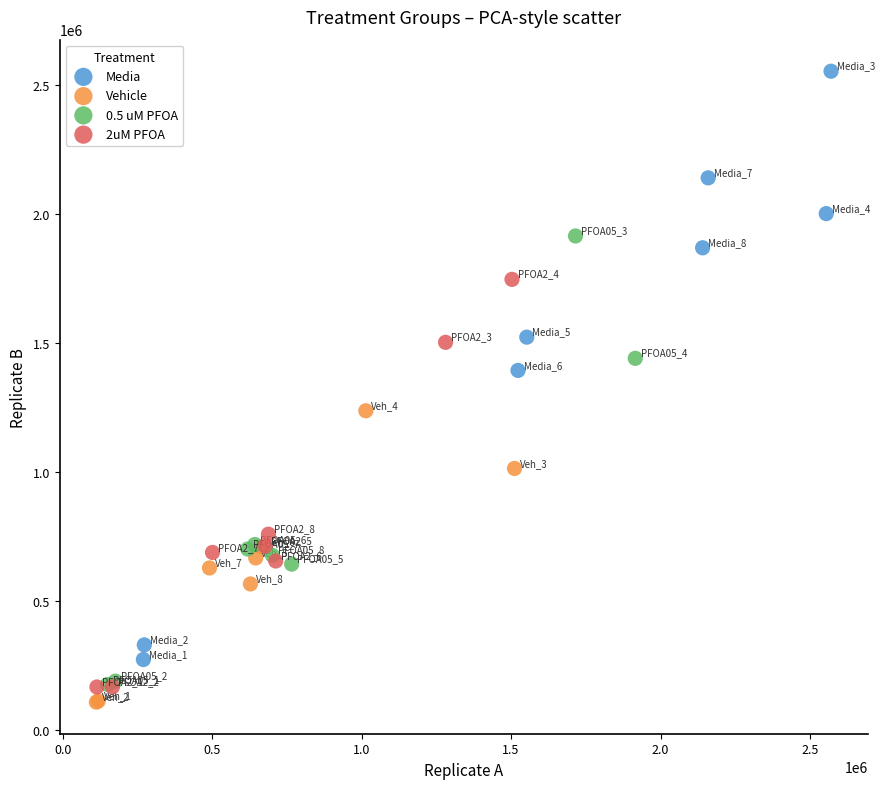

What are all the series names shown in the legend?

Media, Vehicle, 0.5 uM PFOA, 2uM PFOA